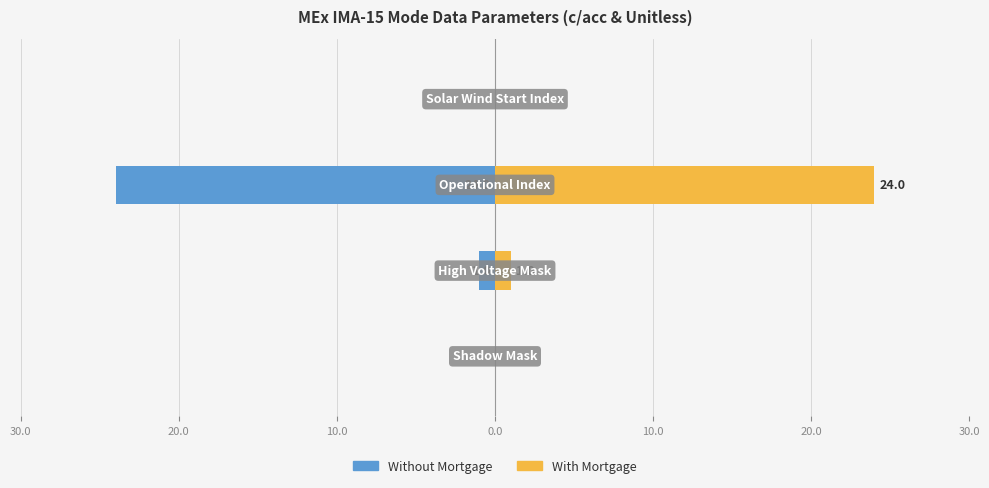

Which series changed the most between 30.0 and 20.0?

Without Mortgage